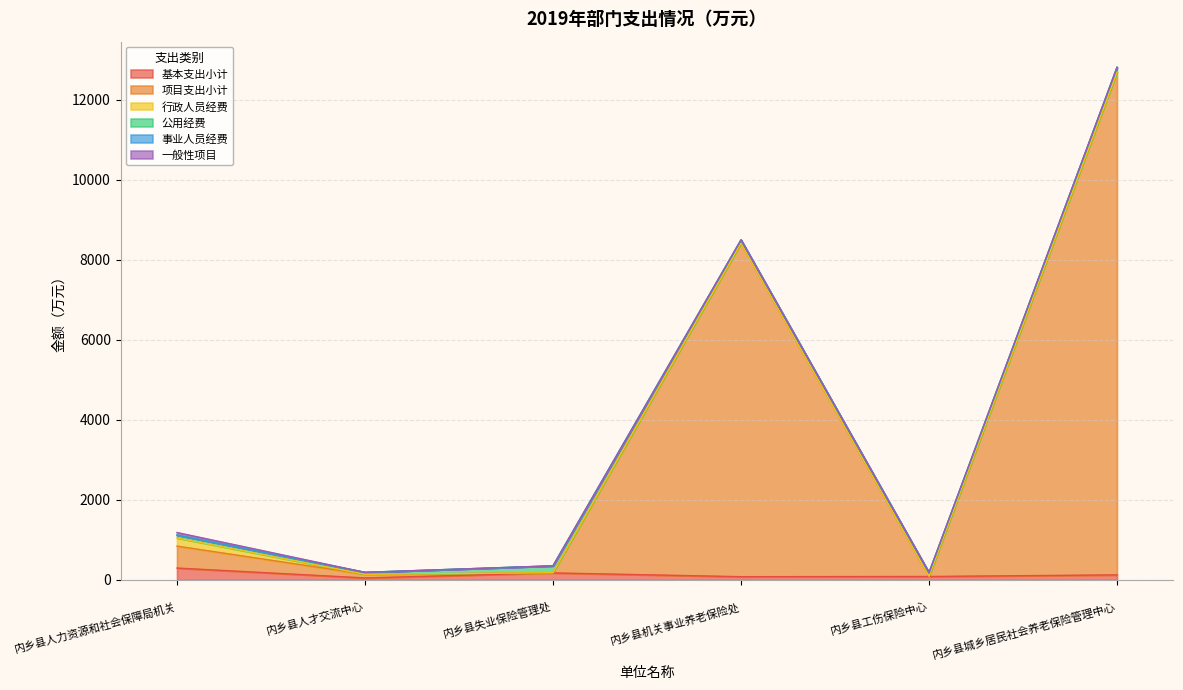

List the labels in order of 公用经费 value, smallest first.

内乡县人才交流中心, 内乡县人力资源和社会保障局机关, 内乡县机关事业养老保险处, 内乡县工伤保险中心, 内乡县城乡居民社会养老保险管理中心, 内乡县失业保险管理处